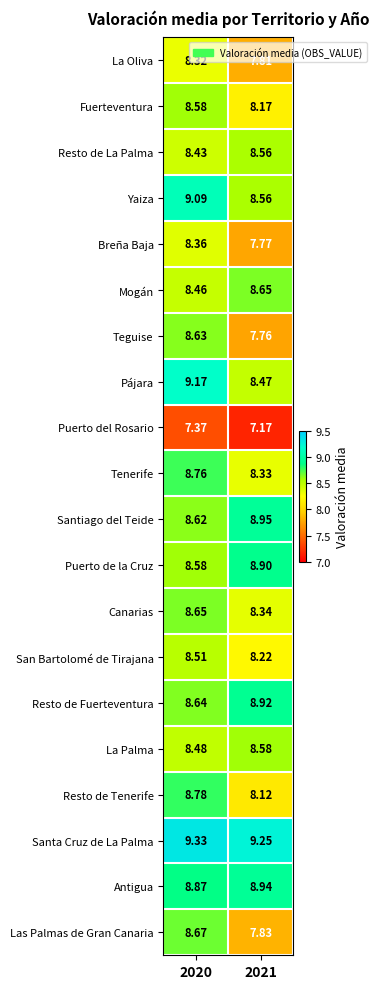

At how many categories does at least one series exceed 8?

2